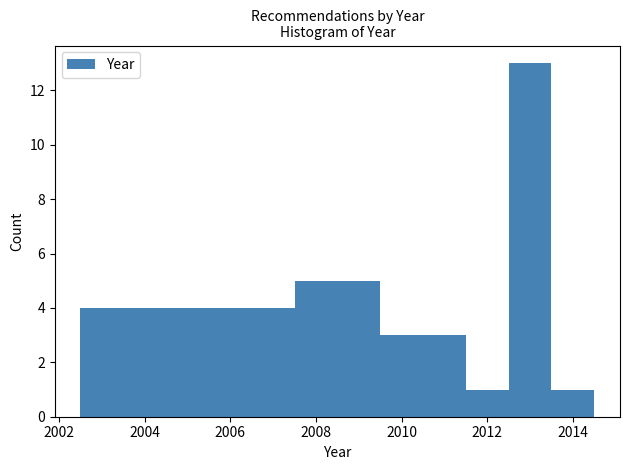

Reading left to right, list every bar in this chart as the range it spans on the x-axis followed by its height. Neither the bar edges nor the heights are printed on the chart, so give them approximately, as read against the axes.

2002.5 to 2007.5: 4
2007.5 to 2009.5: 5
2009.5 to 2011.5: 3
2011.5 to 2012.5: 1
2012.5 to 2013.5: 13
2013.5 to 2014.5: 1